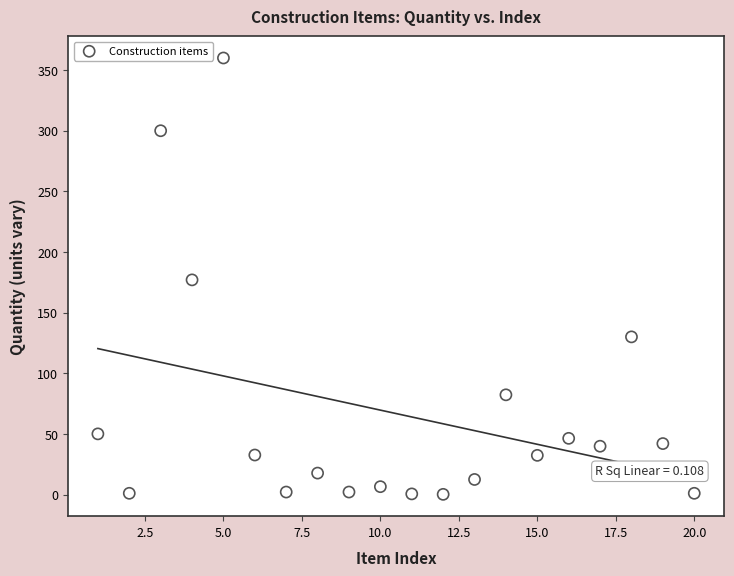

What is the range of Y values (max minus min)?

359.9